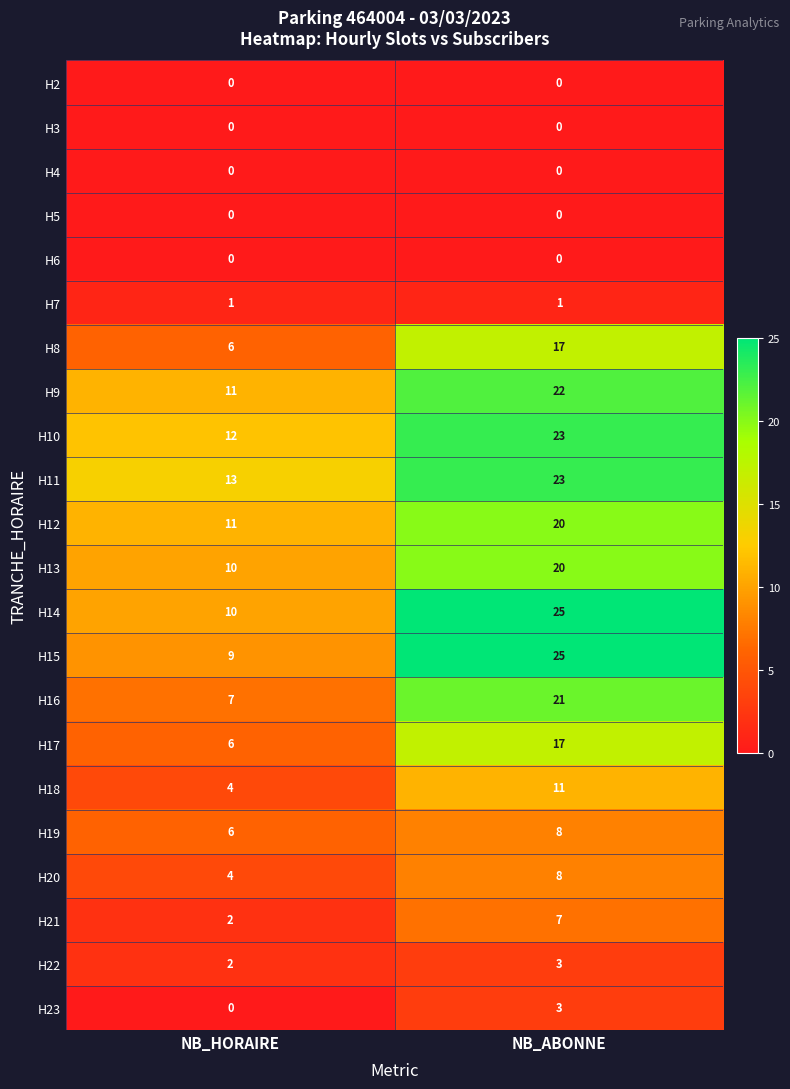

What is the difference between the maximum and minimum values in the H16 series?

14